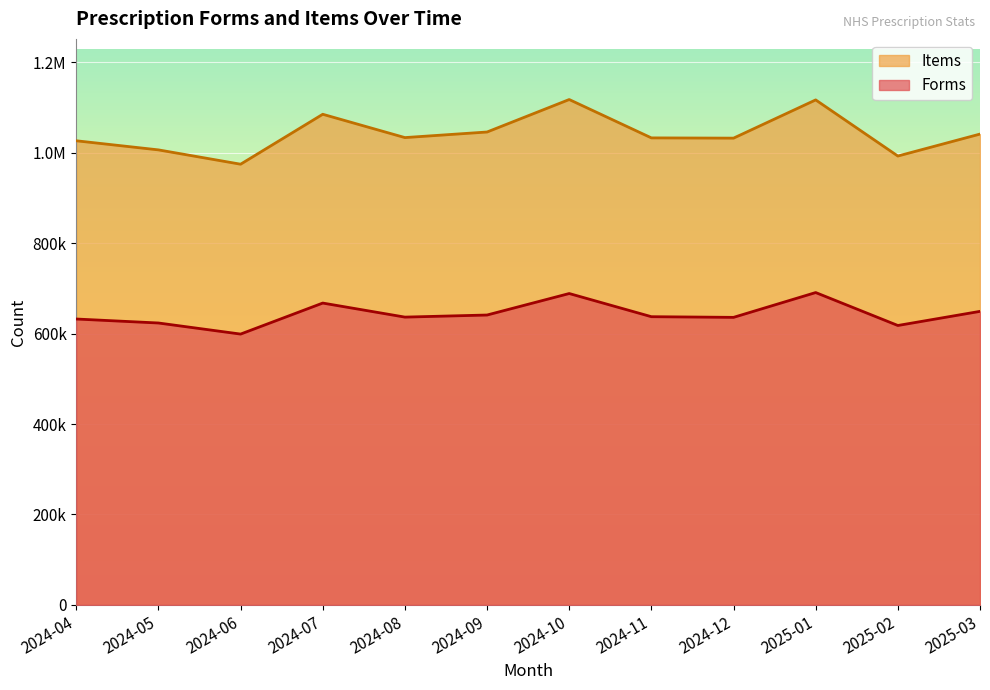

How many values in the Items series exceed 1033796?

5